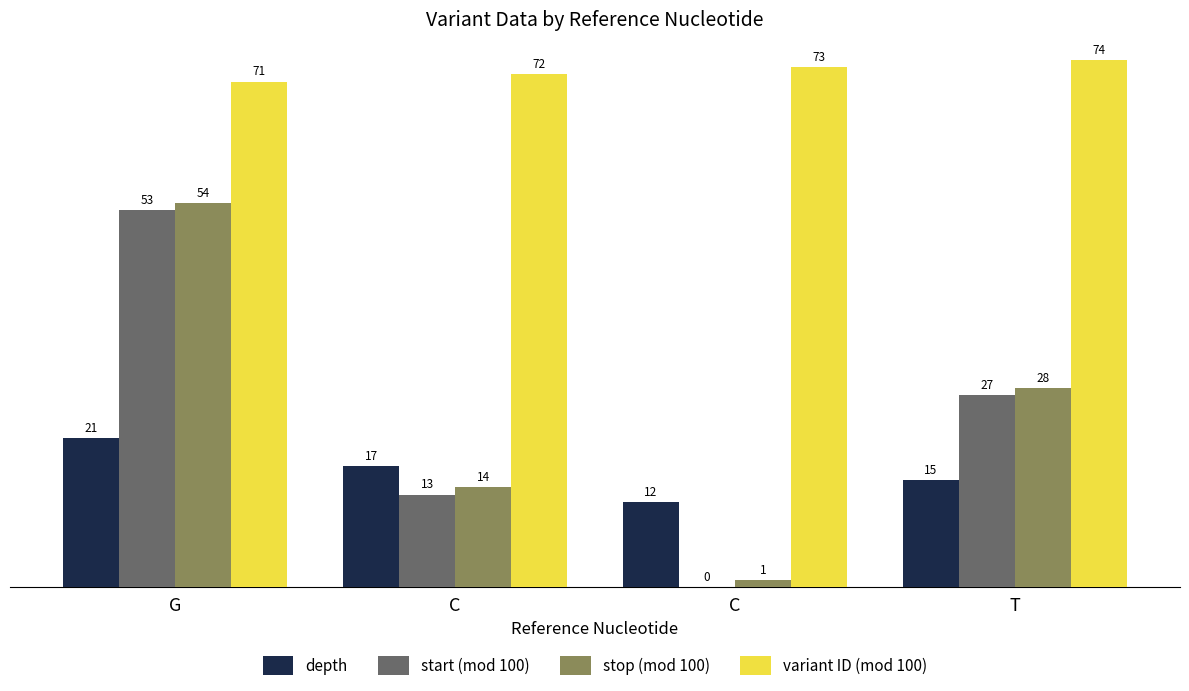

Are the bars horizontal?

No